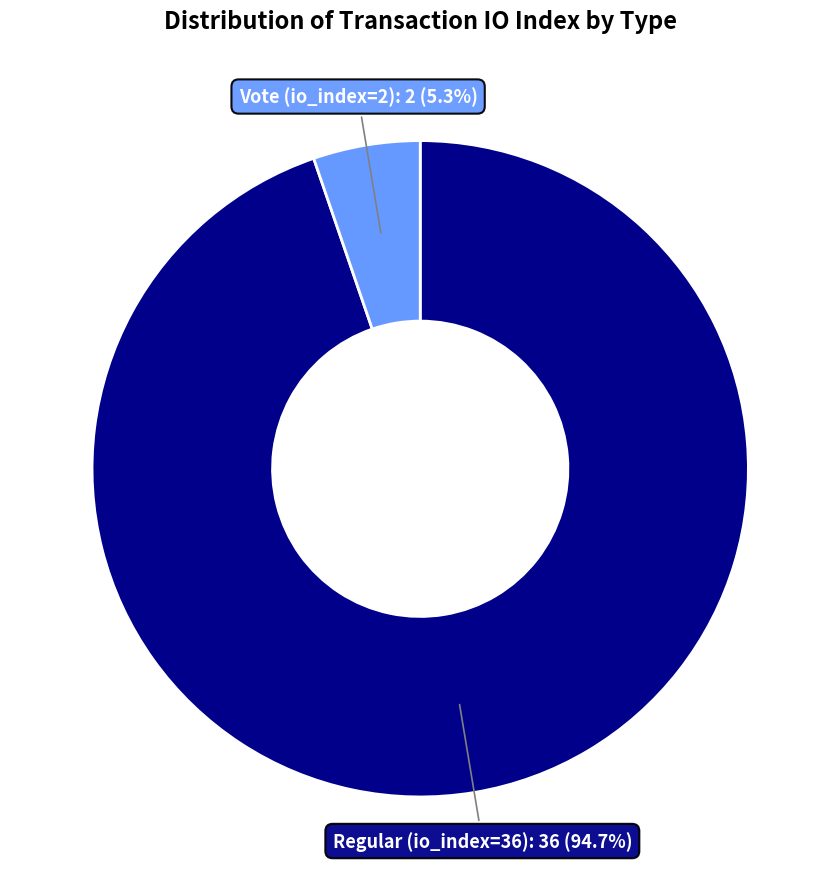

Is it true that Vote (io_index=2) is 12% of the pie?

False